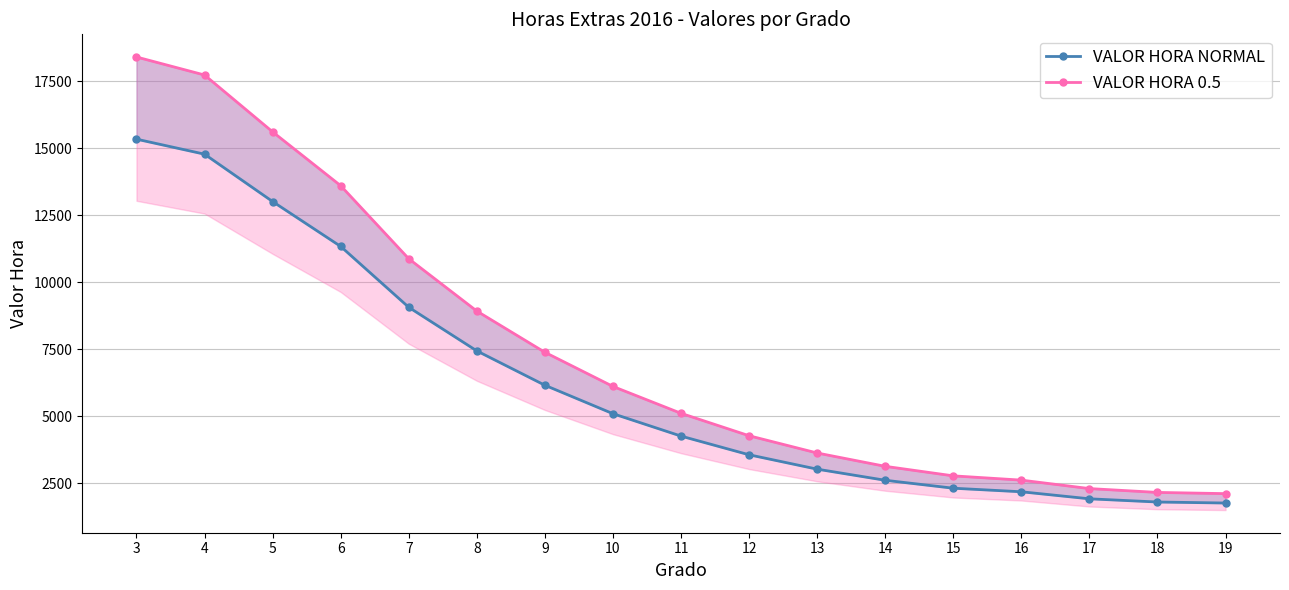

Which category has the lowest value in the VALOR HORA NORMAL series?

19